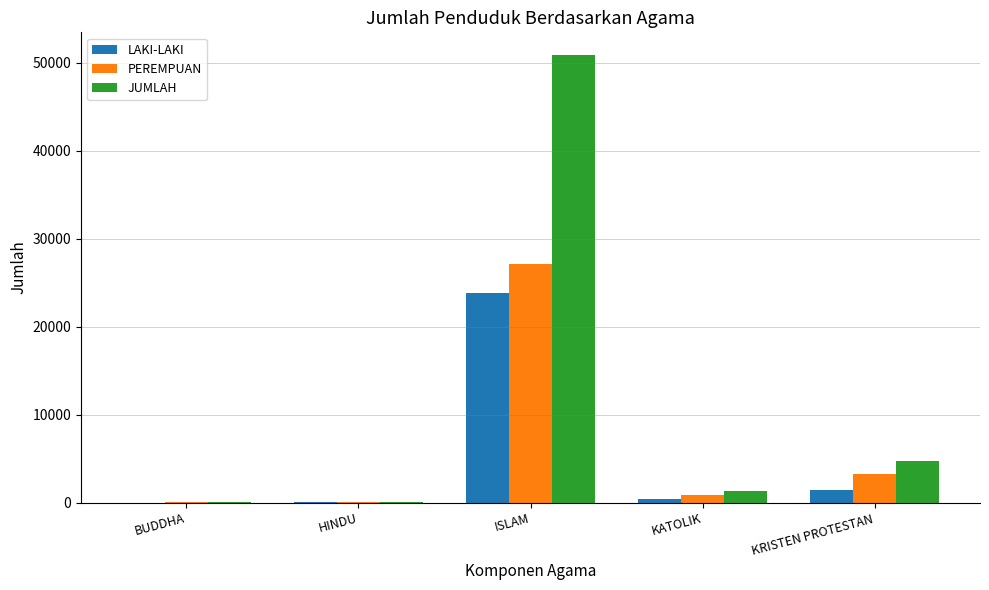

Which series has the largest range (max minus min)?

JUMLAH